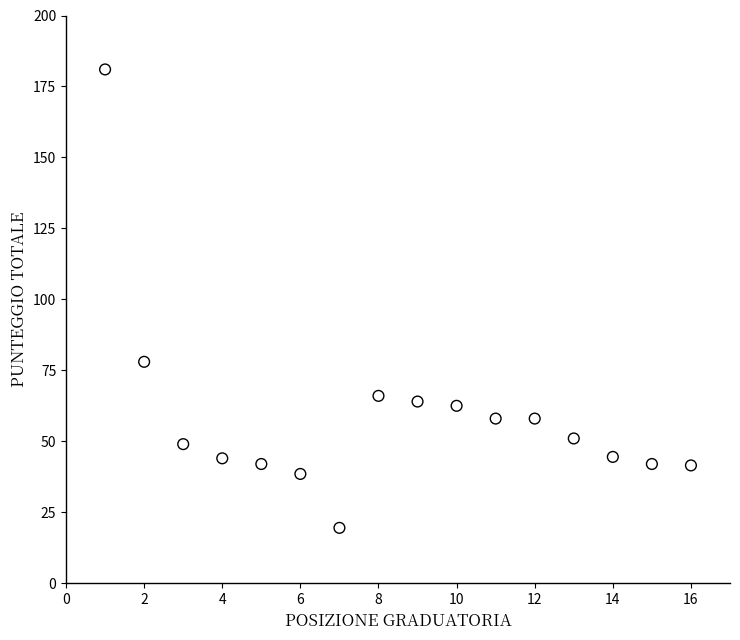

What is the range of Y values (max minus min)?

161.5